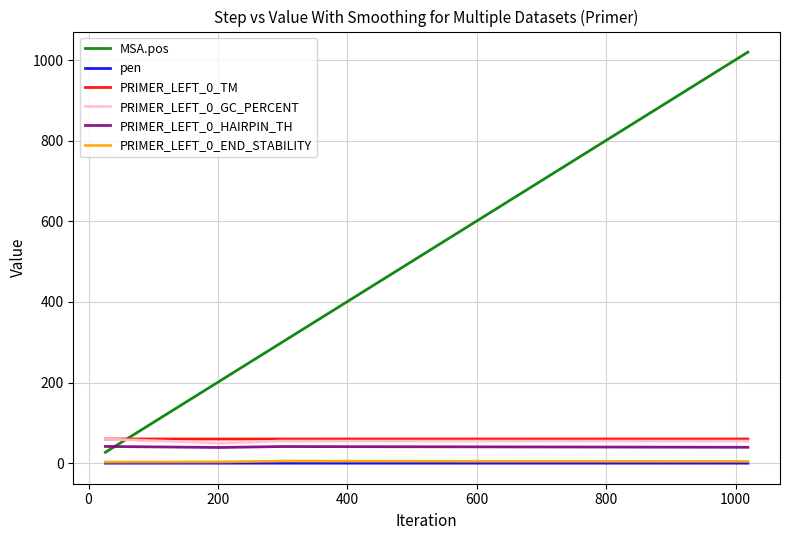

Which series has the largest total across all categories?

MSA.pos